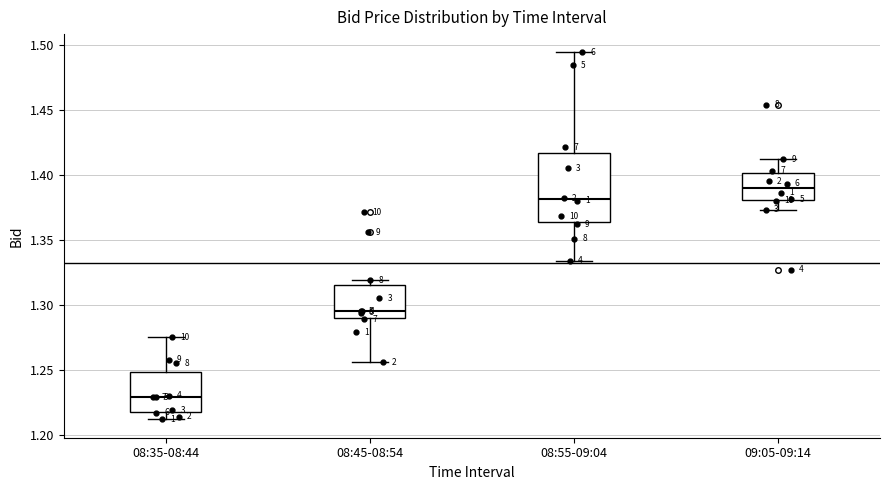

Which box has the lowest median line?

08:35-08:44